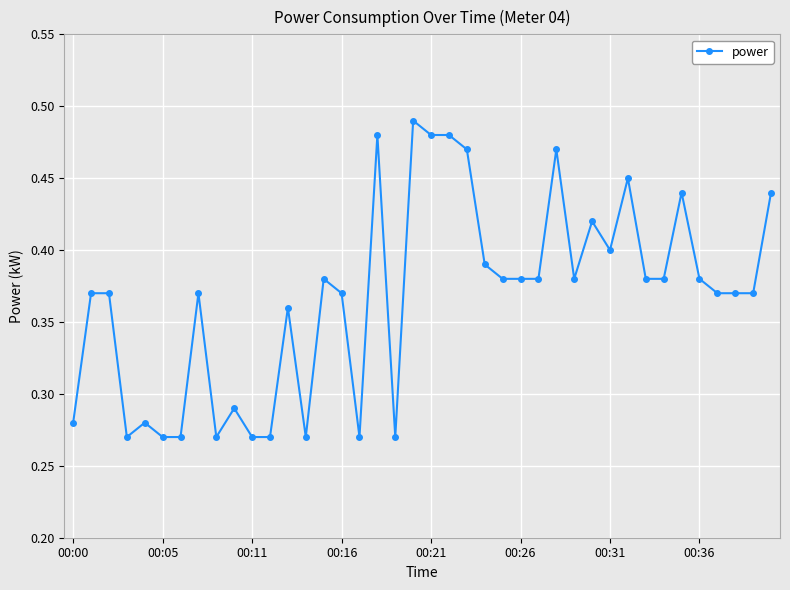

True or false: there are more than 2 points higher than both neighbors.

True